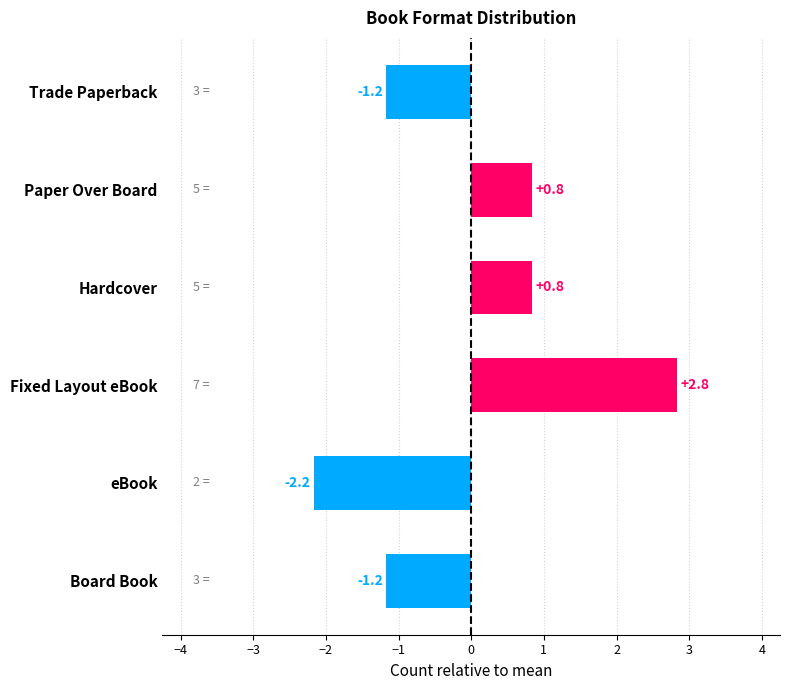

True or false: the data shows 2.8 at Fixed Layout eBook.

True